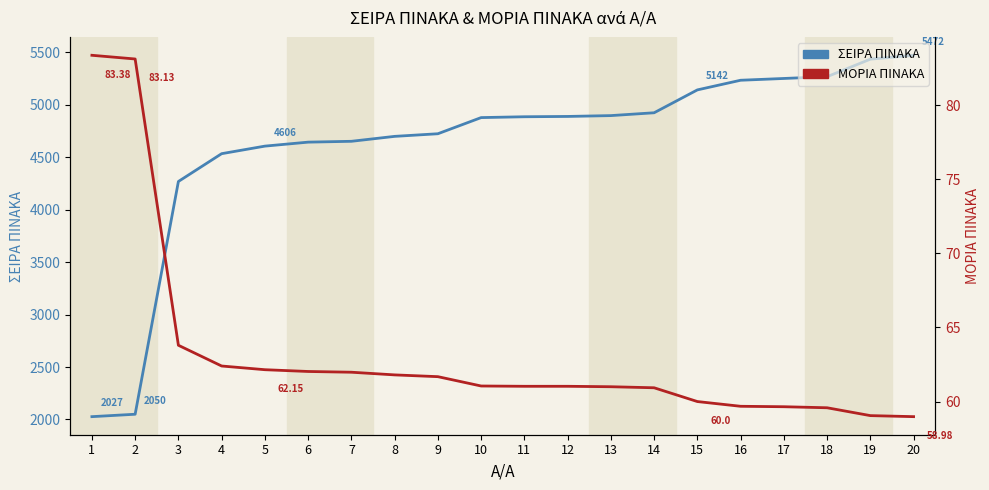

At which label does ΜΟΡΙΑ ΠΙΝΑΚΑ reach its peak?

1